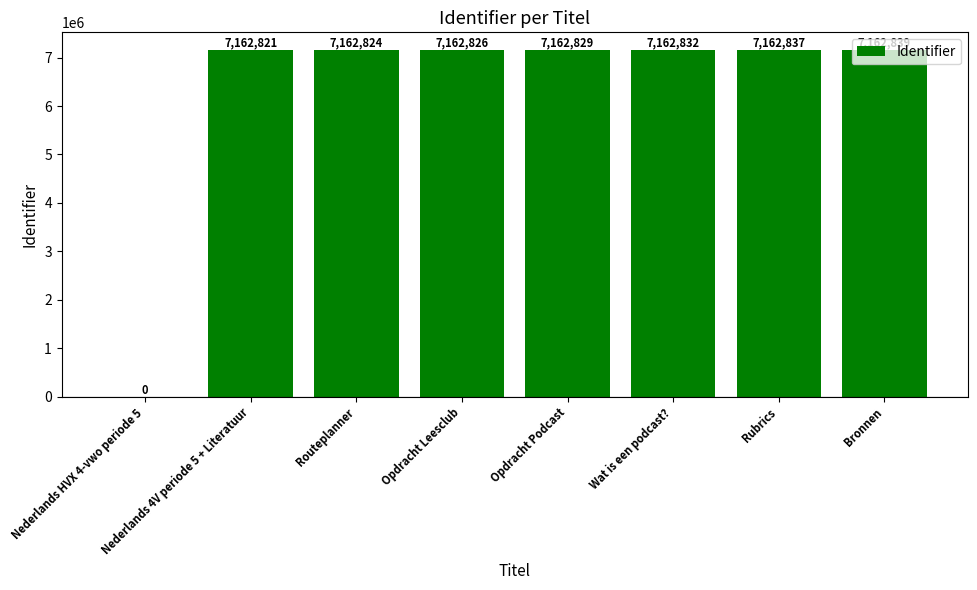

Does the chart contain stacked bars?

No